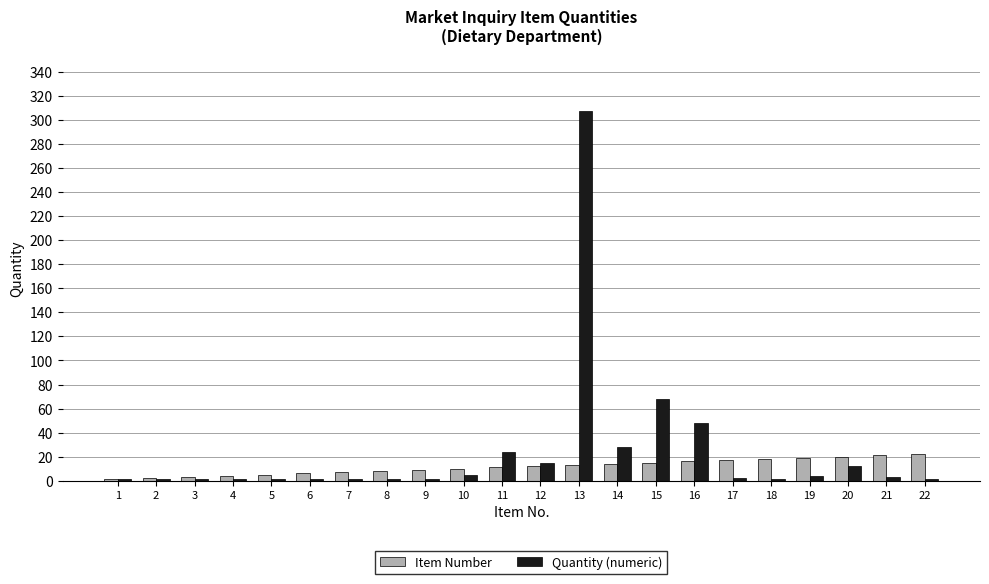

What is the sum of all Quantity (numeric) values?

527.3